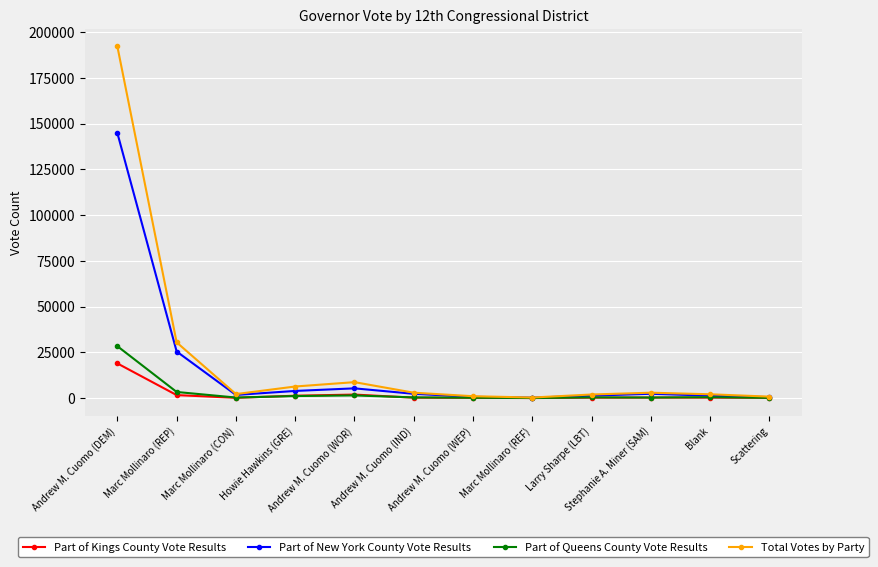

Count the number of data series in this chart.

4